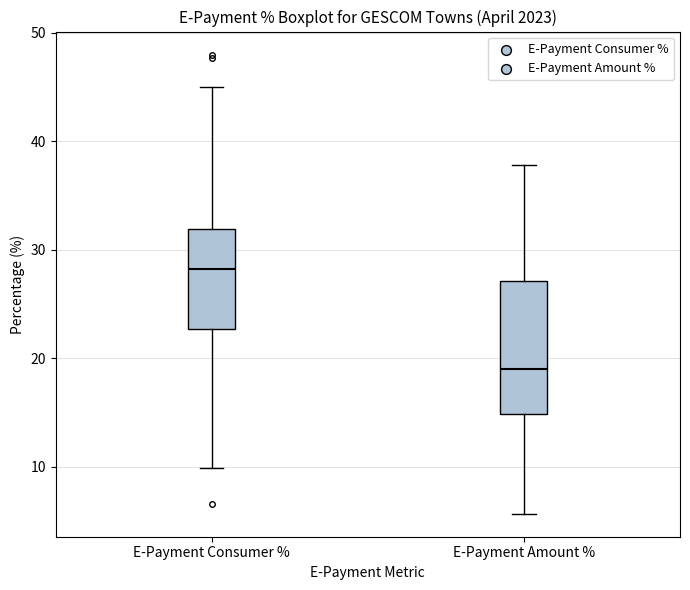

Reading left to right, read every box against the y-axis: the position of its median line, the range the box covers, and the ends of its whiskers. The values are not printed on the chart, so give them approximately, as read against the axis.

E-Payment Consumer %: median 28, box 23 to 32, whiskers 10 to 45
E-Payment Amount %: median 19, box 15 to 27, whiskers 6 to 38